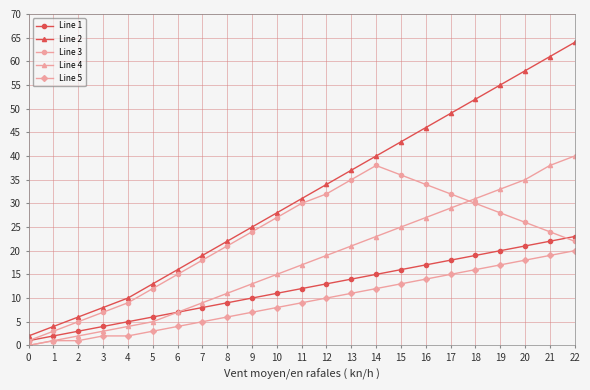

Is it true that Line 1 equals 14 at 13?

True